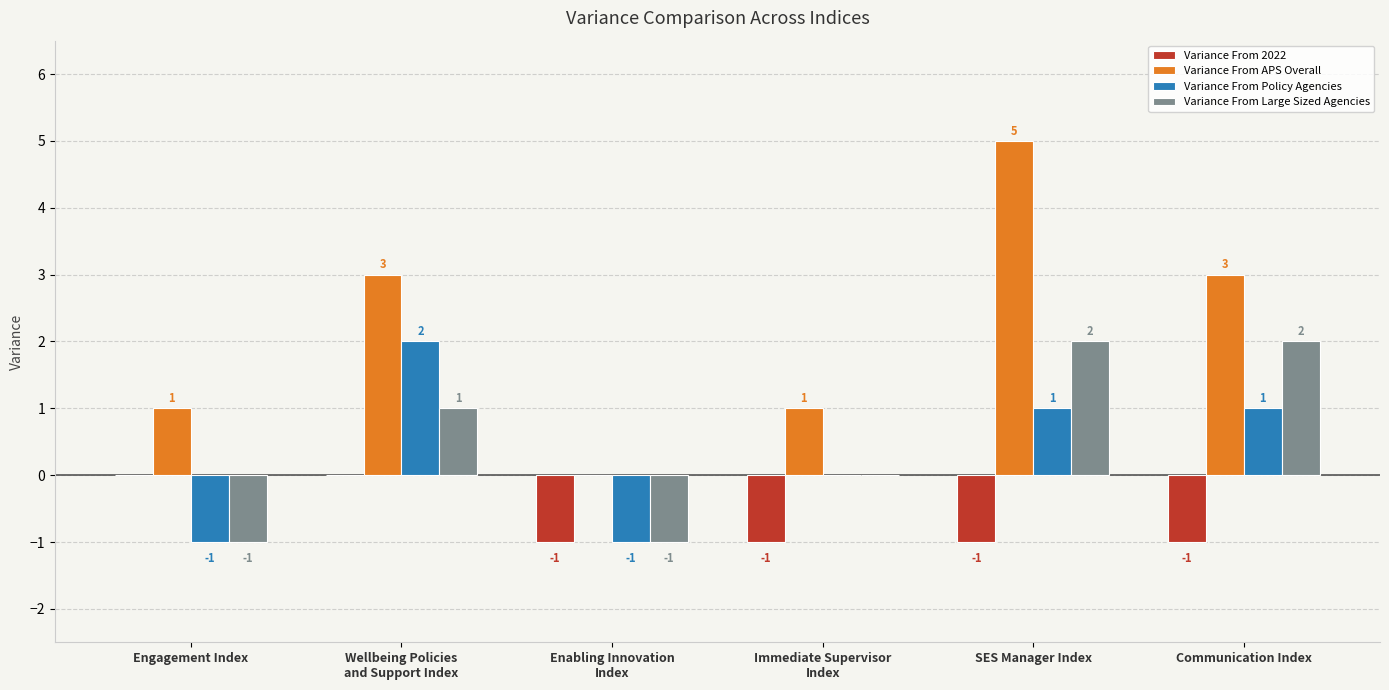

At which category is the sum across all series the highest?

SES Manager Index